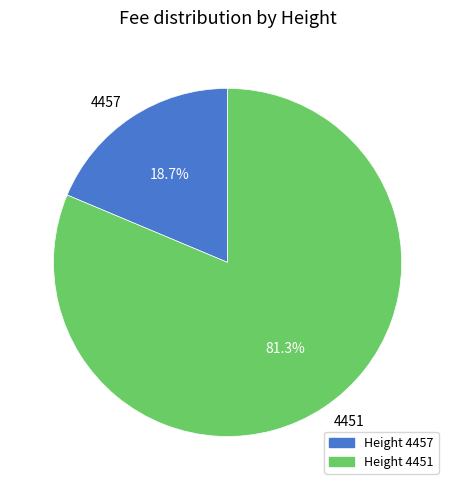

What is the total percentage of 4451 and 4457?

100.0%